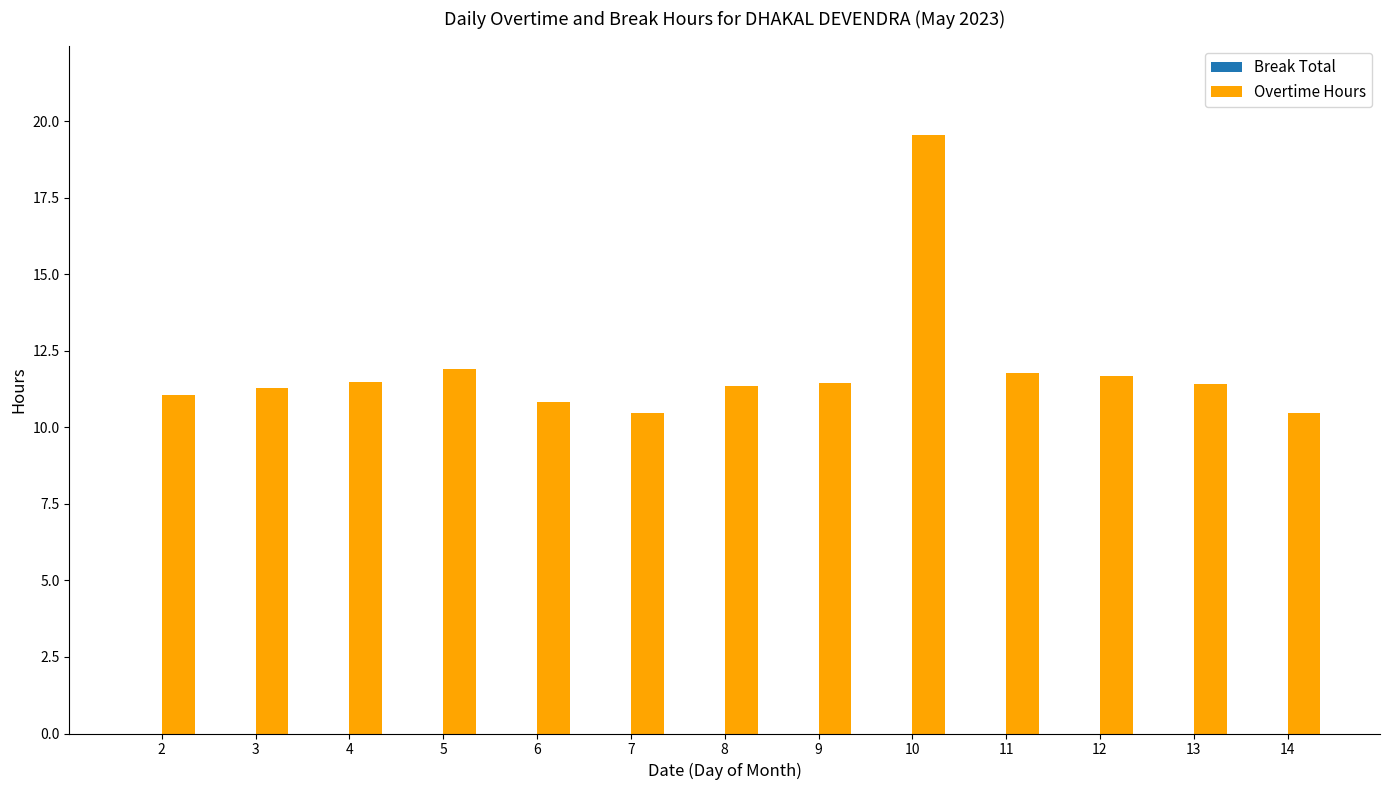

What is the value of the 5th bar from the left?

10.8